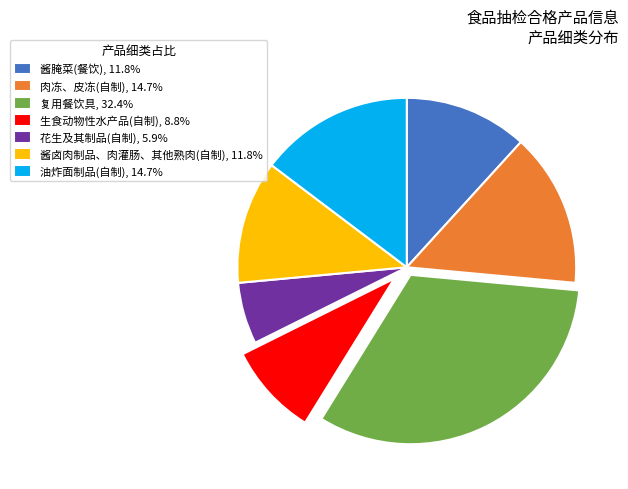

Approximately how many times larger is the value at 生食动物性水产品(自制), 8.8% compared to 油炸面制品(自制), 14.7%?

0.6